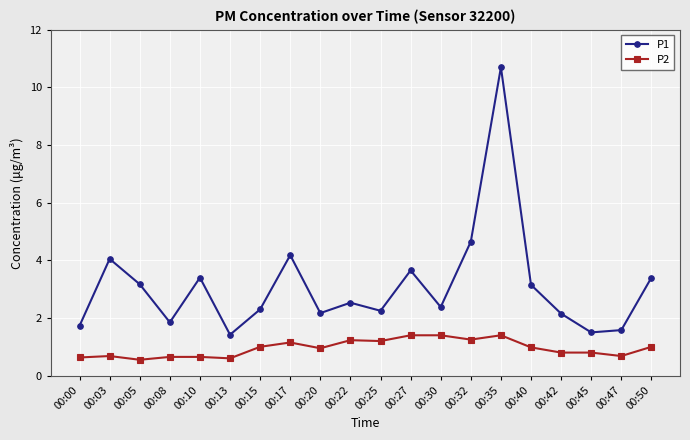

At which category does the chart reach its peak across all series?

00:35